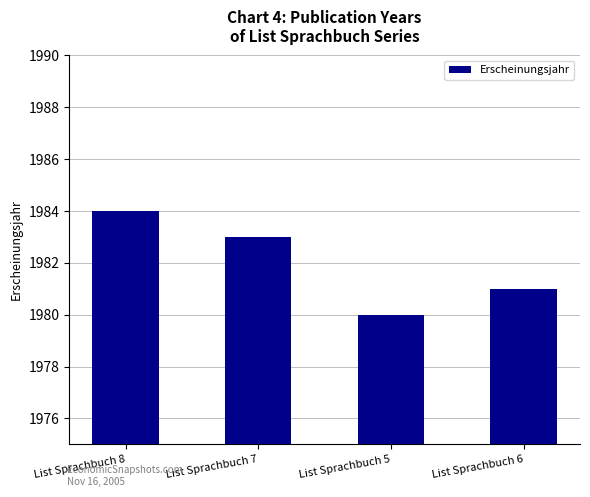

How many values are below 1983?

2